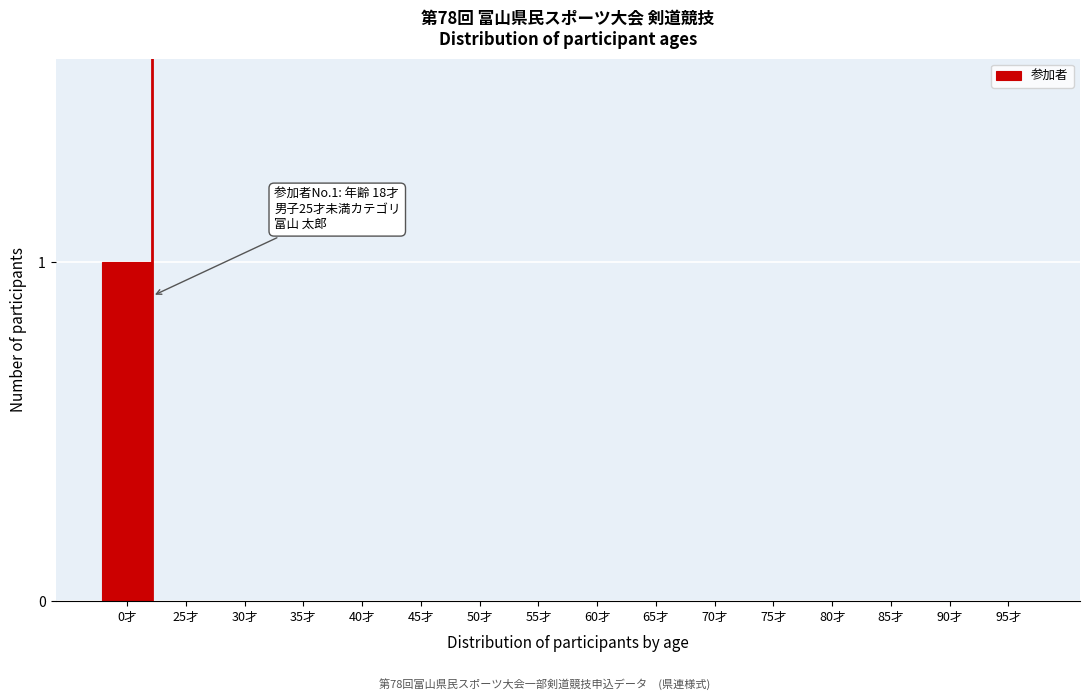

Reading right to left, what are all the values shown in this chart?

95才=0	90才=0	85才=0	80才=0	75才=0	70才=0	65才=0	60才=0	55才=0	50才=0	45才=0	40才=0	35才=0	30才=0	25才=0	0才=1